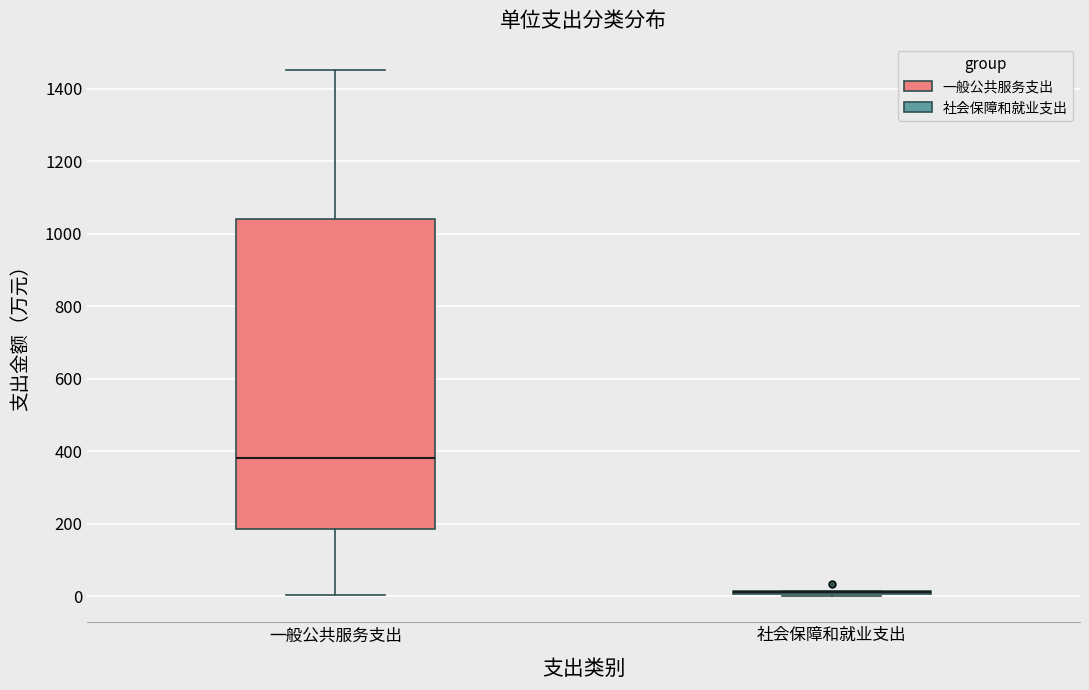

Reading left to right, read every box against the y-axis: the position of its median line, the range the box covers, and the ends of its whiskers. The values are not printed on the chart, so give them approximately, as read against the axis.

一般公共服务支出: median 380, box 180 to 1040, whiskers 0 to 1460
社会保障和就业支出: box collapsed to a line at 20, whiskers 0 to 20